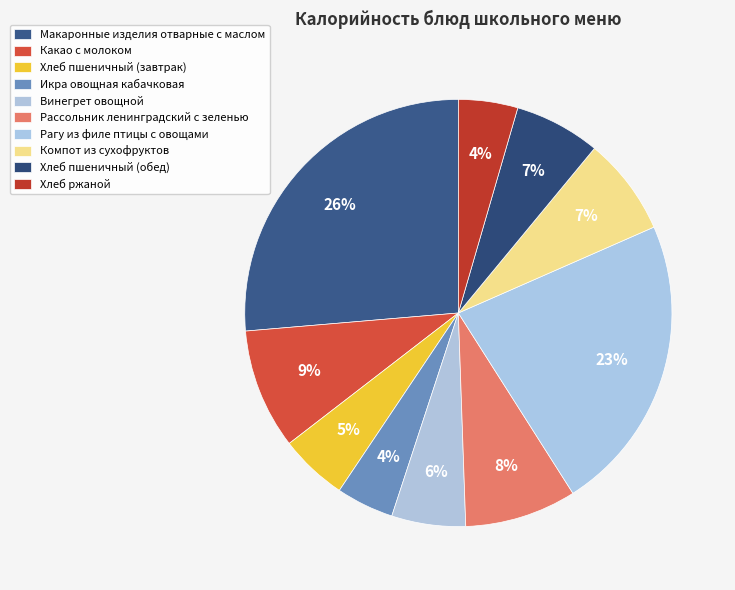

How many segments does this pie chart have?

10